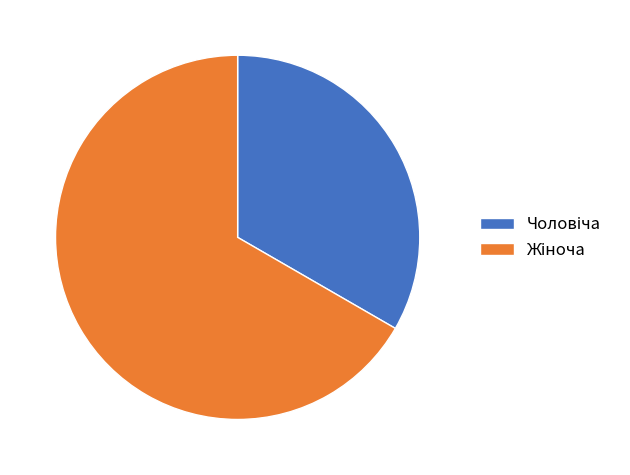

Does any single category account for the majority?

Yes